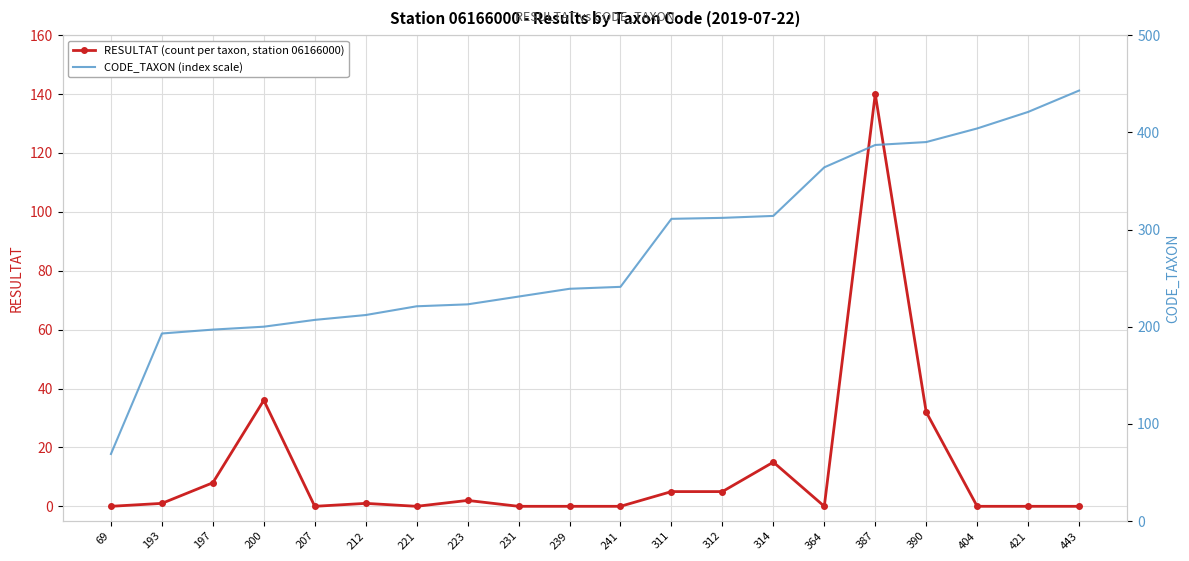

How many data points in RESULTAT are above 1?

8